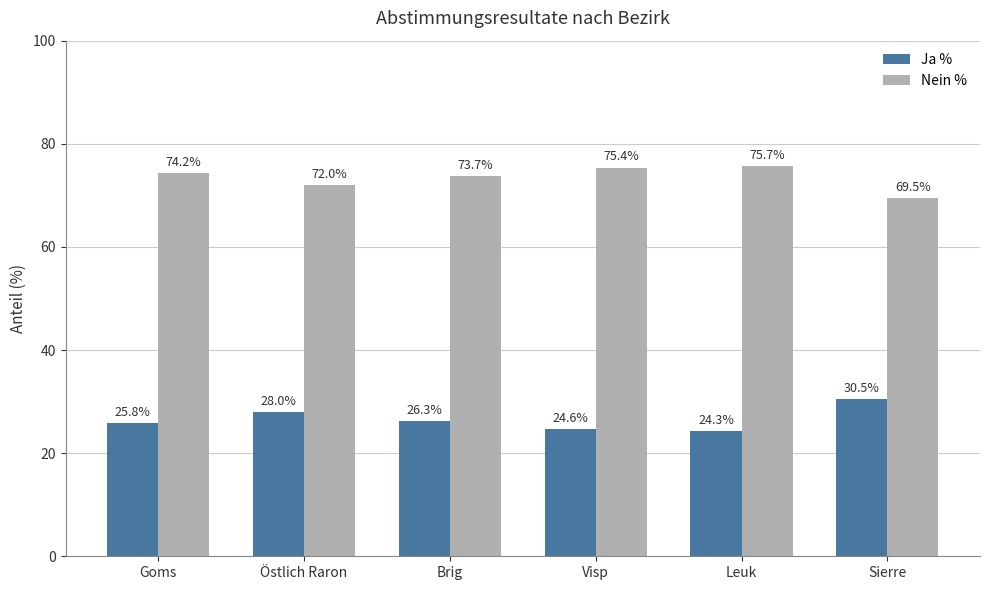

What are all the series names shown in the legend?

Ja %, Nein %